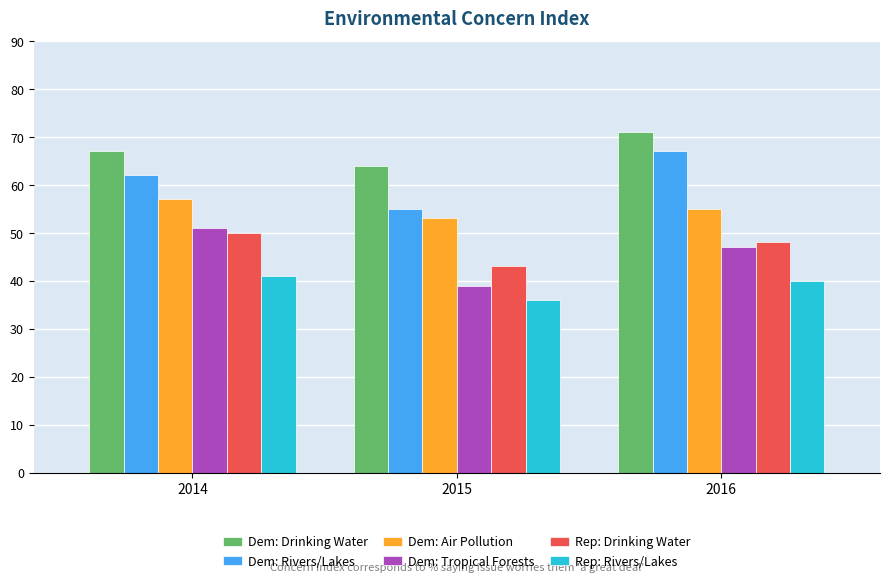

Reading right to left, what are all the values shown in this chart?

Dem: Drinking Water: 2016=71	2015=64	2014=67
Dem: Rivers/Lakes: 2016=67	2015=55	2014=62
Dem: Air Pollution: 2016=55	2015=53	2014=57
Dem: Tropical Forests: 2016=47	2015=39	2014=51
Rep: Drinking Water: 2016=48	2015=43	2014=50
Rep: Rivers/Lakes: 2016=40	2015=36	2014=41